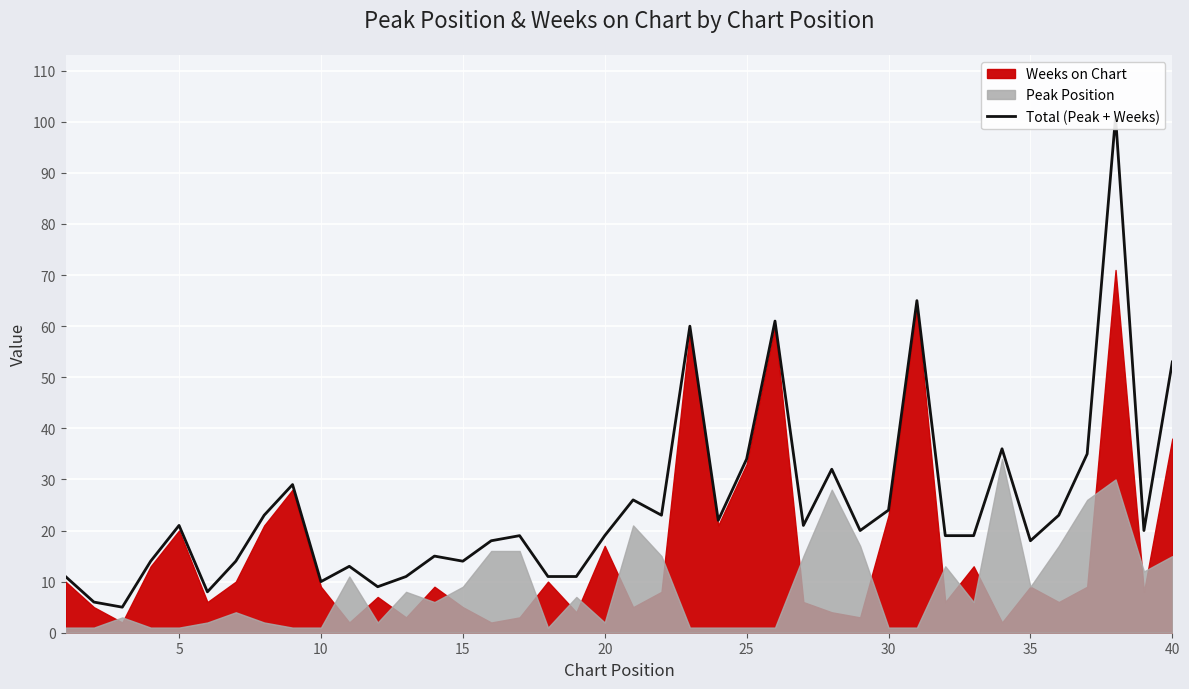

The chart shows a value of 12 at 26. True or false?

False